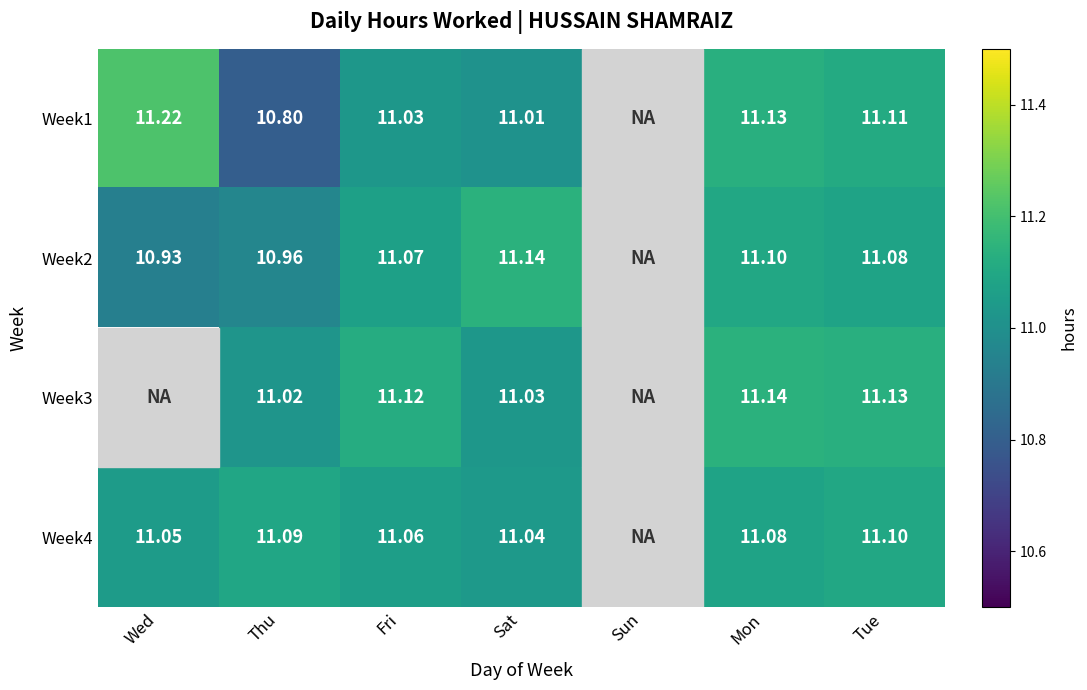

Is the value of Week2 at Mon greater than the value of Week1 at Wed?

No